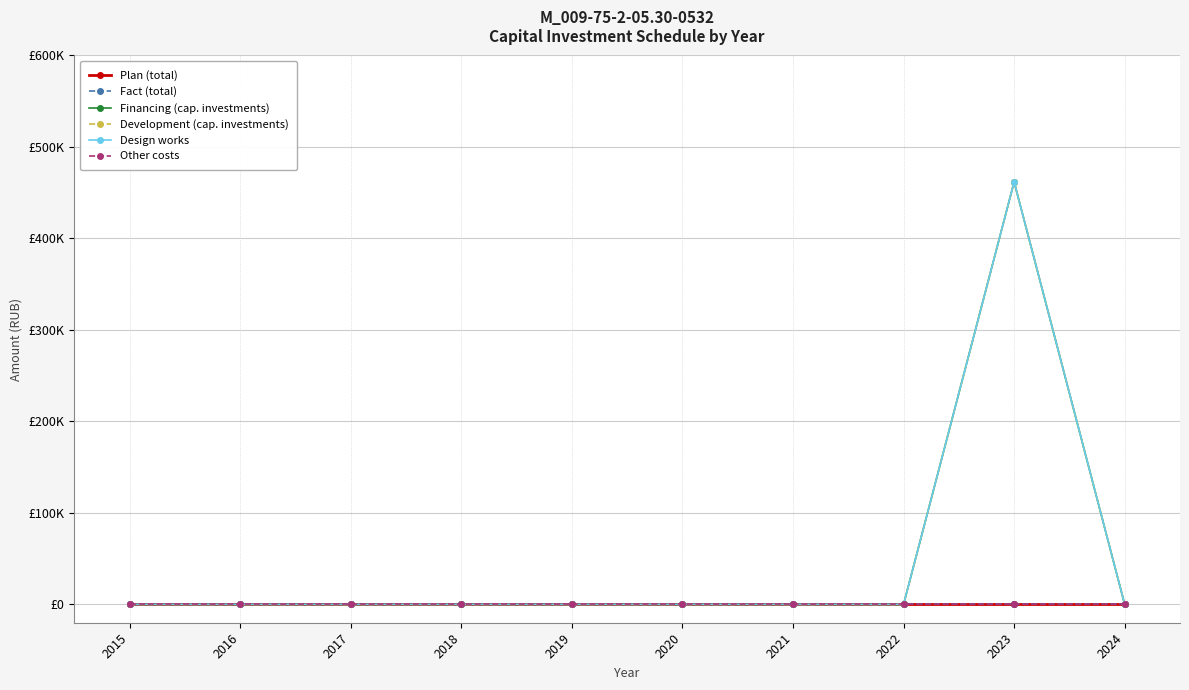

At which label is Financing (cap. investments) closest to 230900?

2015